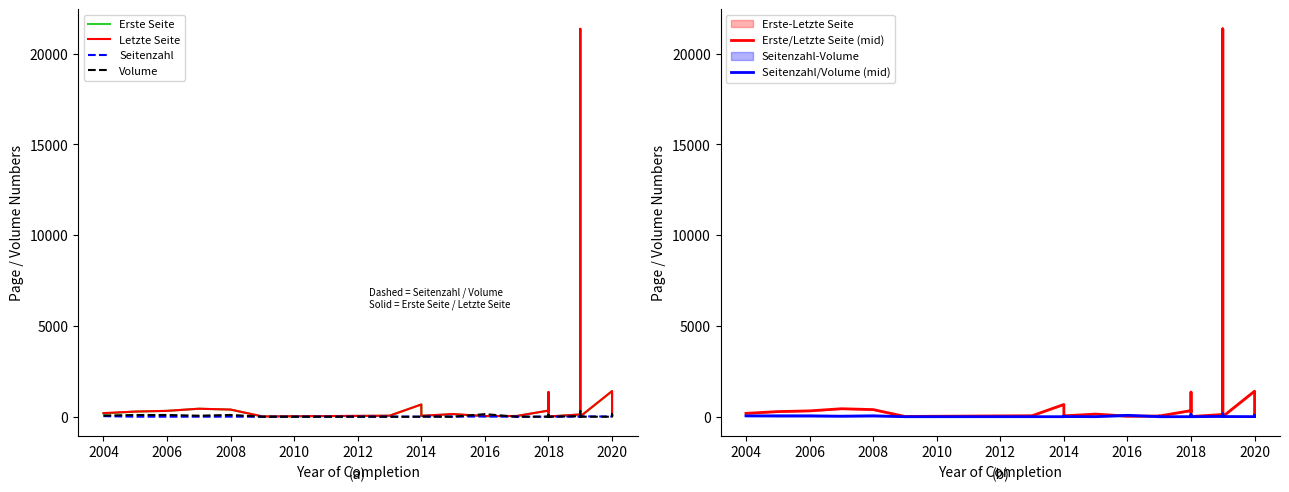

At which label is Seitenzahl closest to 16?

2014